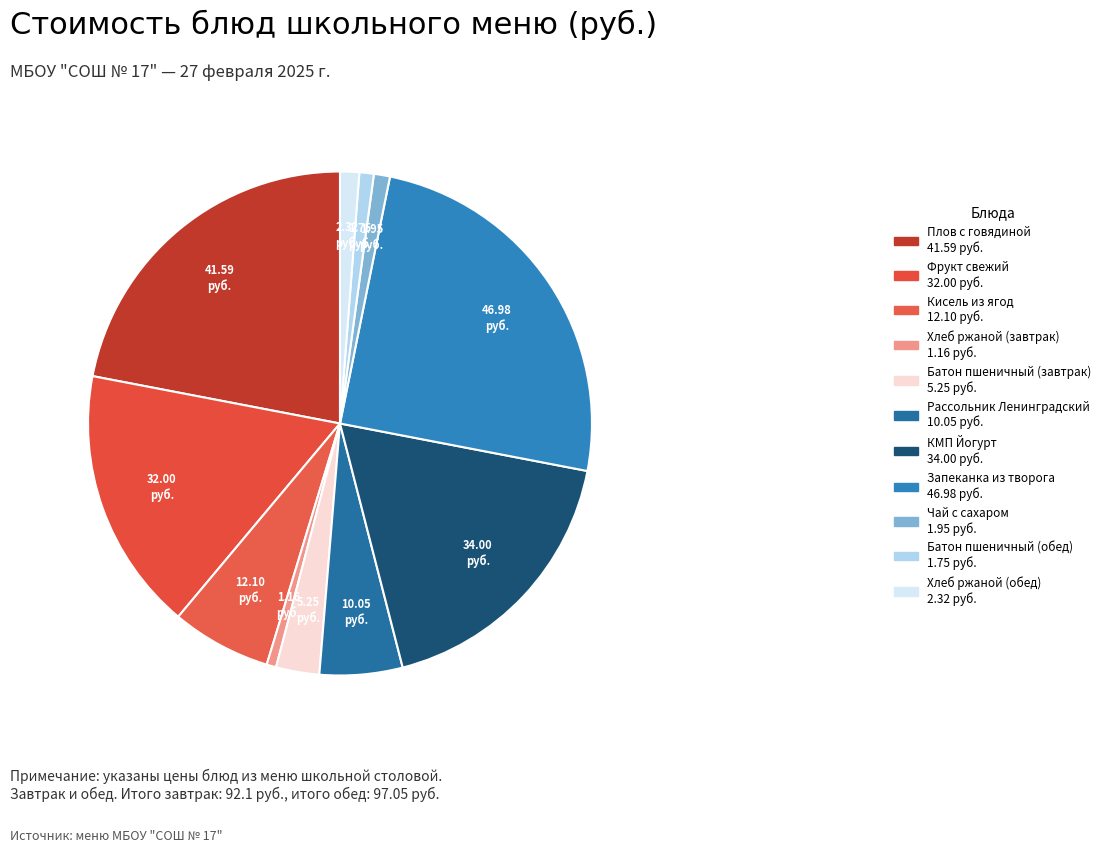

Count the number of slices in the pie.

11